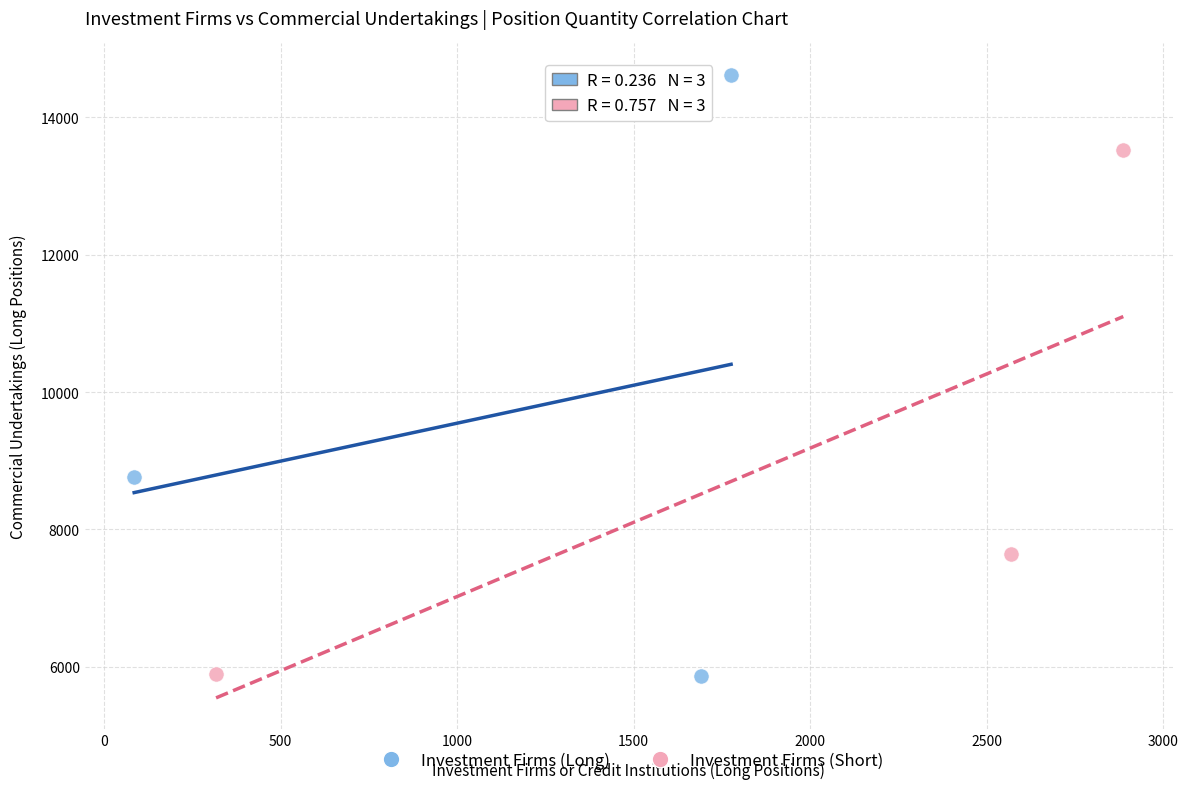

What are all the series names shown in the legend?

Investment Firms (Long), Investment Firms (Short)